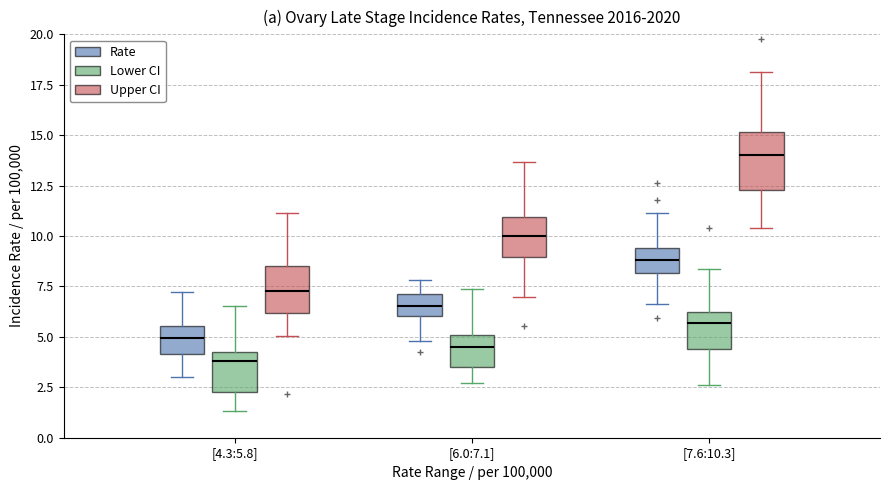

Reading left to right, read every box against the y-axis: the position of its median line, the range the box covers, and the ends of its whiskers. The values are not printed on the chart, so give them approximately, as read against the axis.

[4.3:5.8] (Rate): median 5.0, box 4.0 to 5.5, whiskers 3.0 to 7.0
[4.3:5.8] (Lower CI): median 4.0, box 2.5 to 4.5, whiskers 1.5 to 6.5
[4.3:5.8] (Upper CI): median 7.5, box 6.0 to 8.5, whiskers 5.0 to 11.0
[6.0:7.1] (Rate): median 6.5, box 6.0 to 7.0, whiskers 5.0 to 8.0
[6.0:7.1] (Lower CI): median 4.5, box 3.5 to 5.0, whiskers 2.5 to 7.5
[6.0:7.1] (Upper CI): median 10.0, box 9.0 to 11.0, whiskers 7.0 to 13.5
[7.6:10.3] (Rate): median 9.0, box 8.0 to 9.5, whiskers 6.5 to 11.0
[7.6:10.3] (Lower CI): median 5.5, box 4.5 to 6.0, whiskers 2.5 to 8.5
[7.6:10.3] (Upper CI): median 14.0, box 12.5 to 15.0, whiskers 10.5 to 18.0